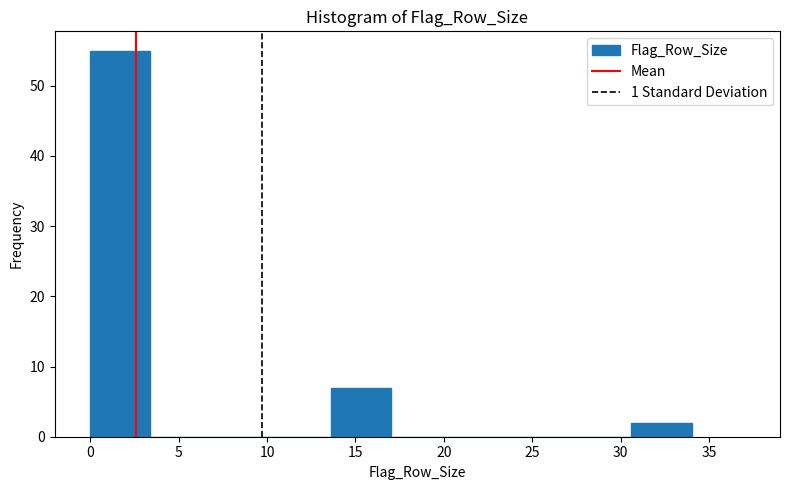

Reading left to right, transcribe this chart: for each bar, give the range it covers on the x-axis and its height. Neither the bar edges nor the heights are printed on the chart, so give them approximately, as read against the axes.

0.0 to 3.4: 55
3.4 to 6.8: 0
6.8 to 10.2: 0
10.2 to 13.6: 0
13.6 to 17.0: 7
17.0 to 20.4: 0
20.4 to 23.8: 0
23.8 to 27.2: 0
27.2 to 30.6: 0
30.6 to 34.0: 2